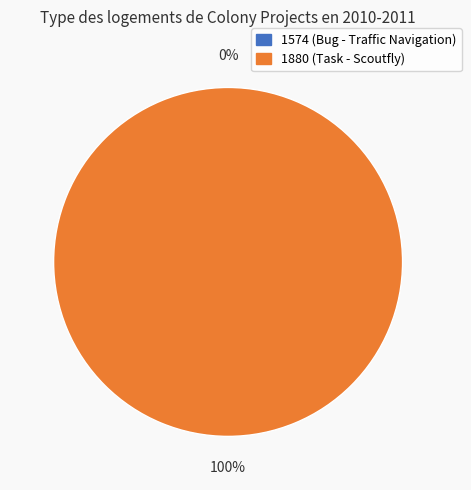

How many slices are in this pie chart?

2